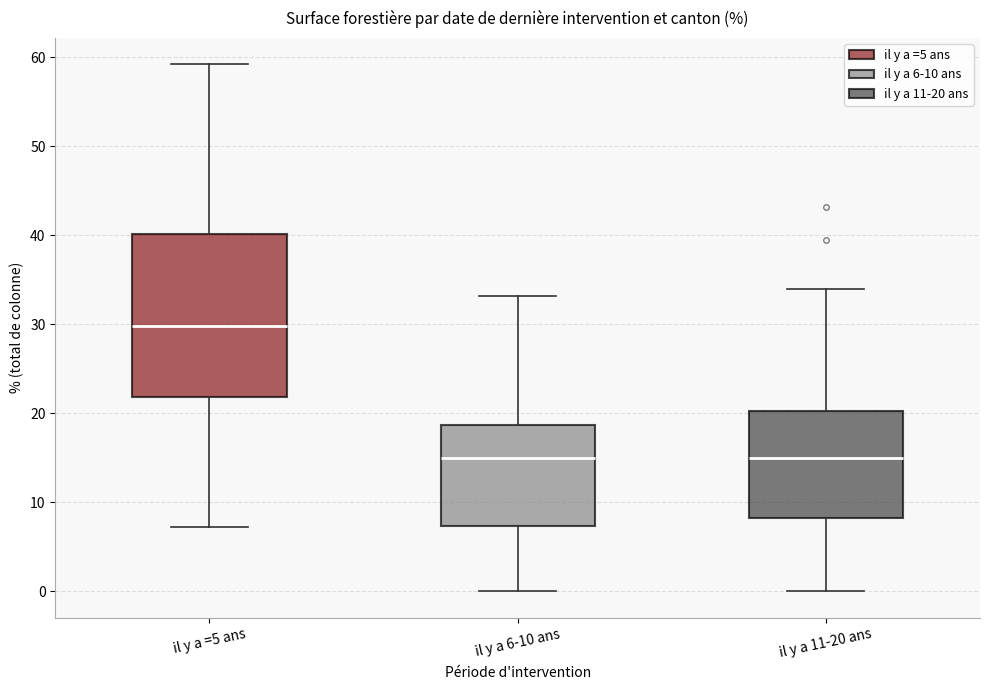

Comparing the boxes themselves (not the whiskers), which one is the tallest?

il y a =5 ans